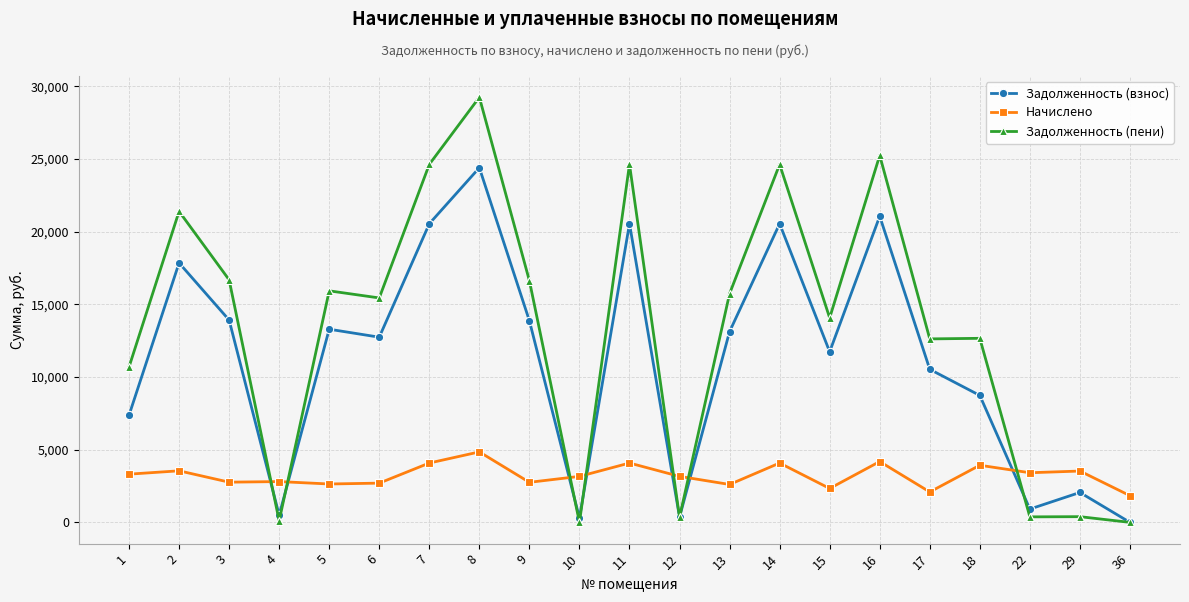

Which series has the largest total across all categories?

Задолженность (пени)